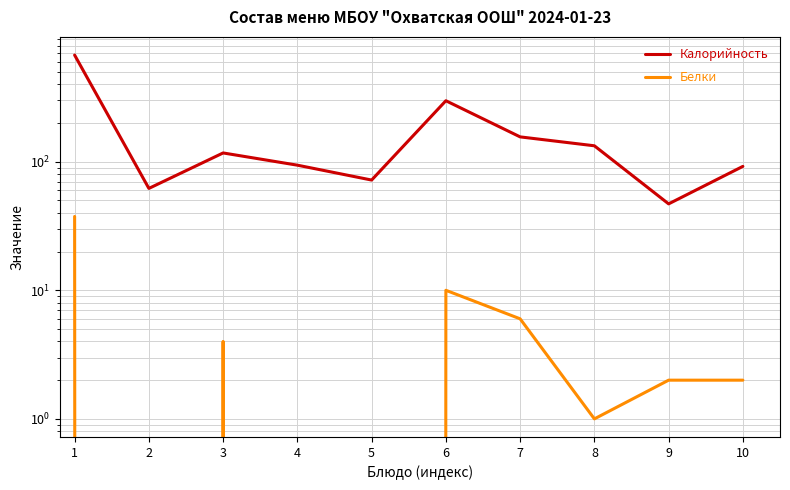

How many lines are shown in the chart?

2